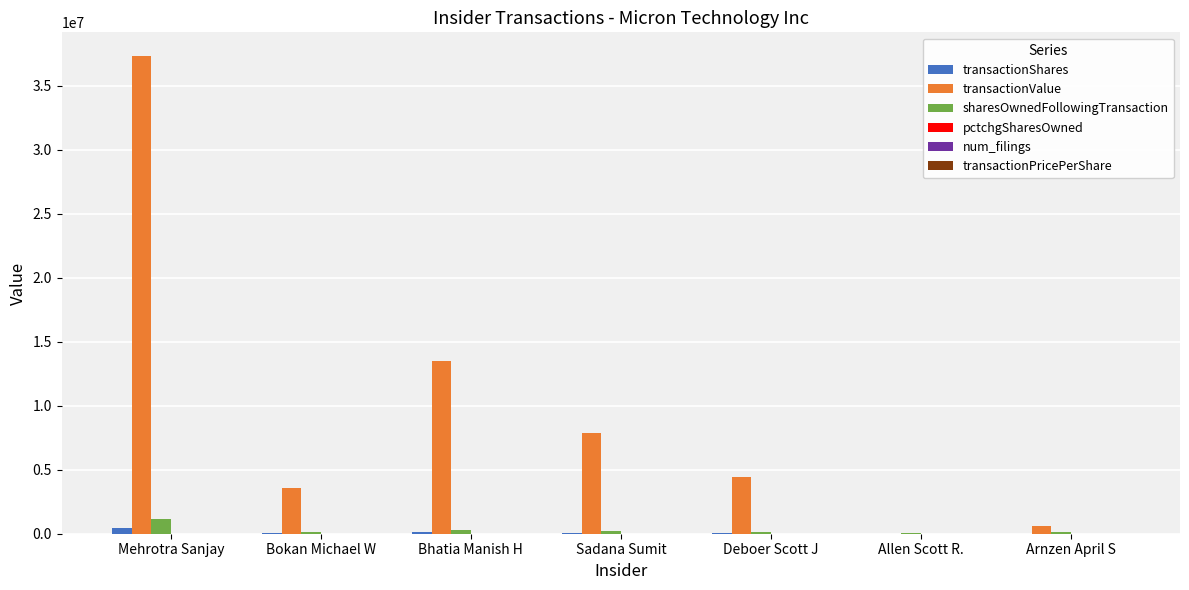

What is the sum of all transactionValue values?

67180052.0